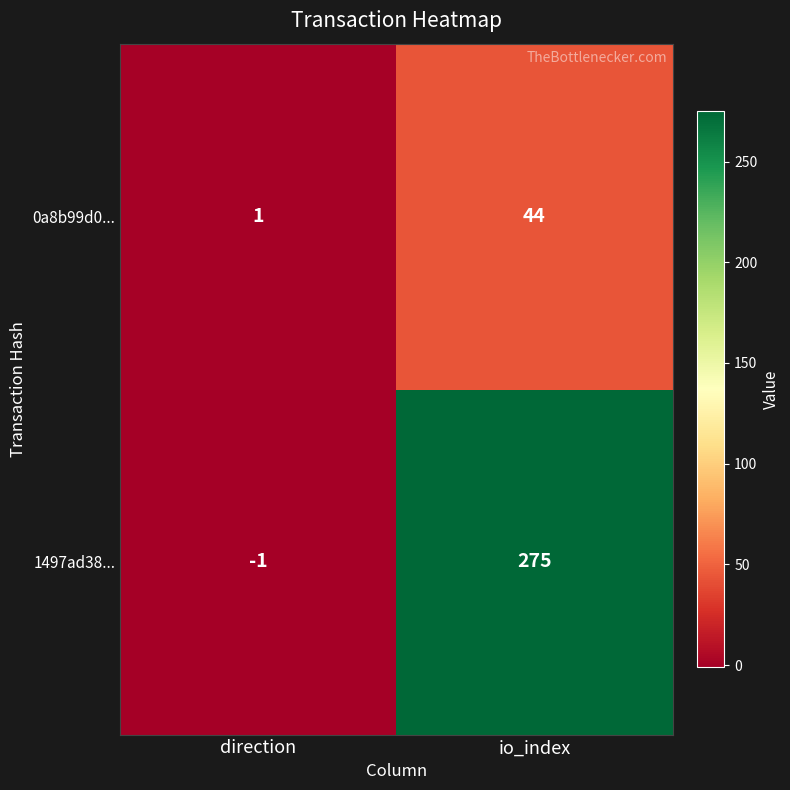

True or false: 0a8b99d0... has a value of 1 at direction.

True